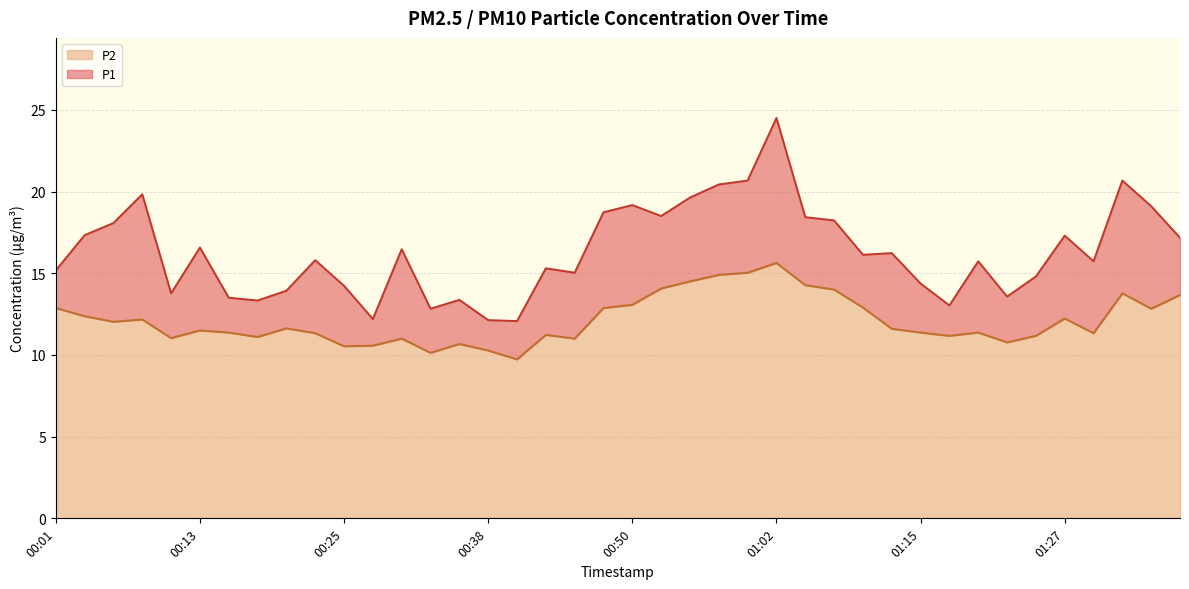

What is the average value of the P2 series?

12.1